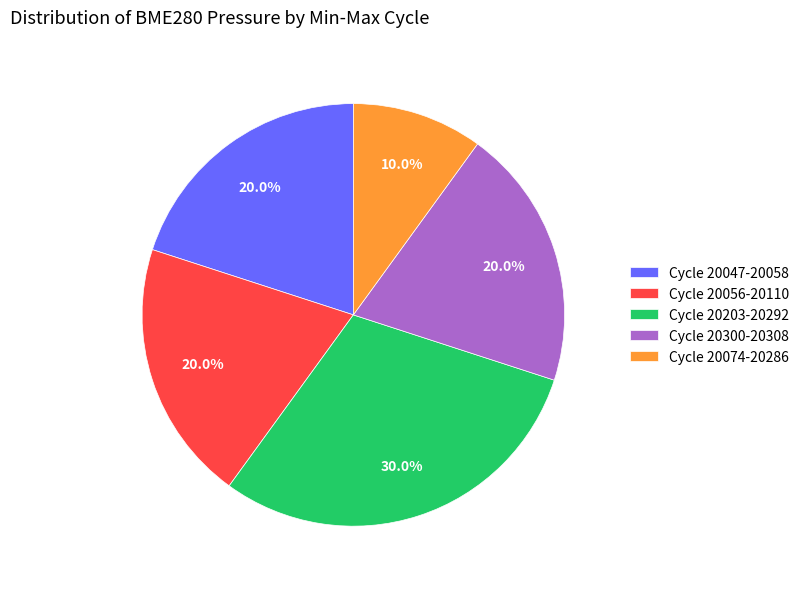

What is the ratio of the value at Cycle 20074-20286 to the value at Cycle 20203-20292?

0.3